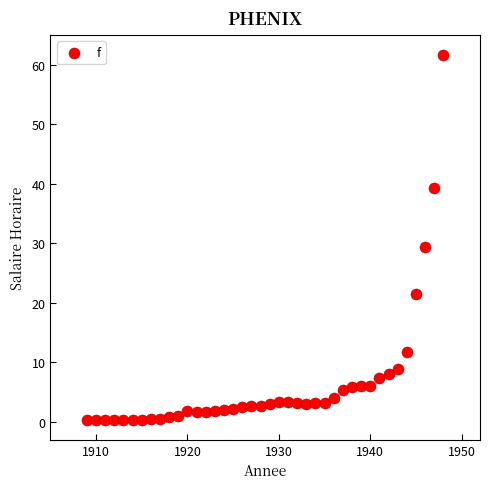

What is the range of Y values (max minus min)?

61.3